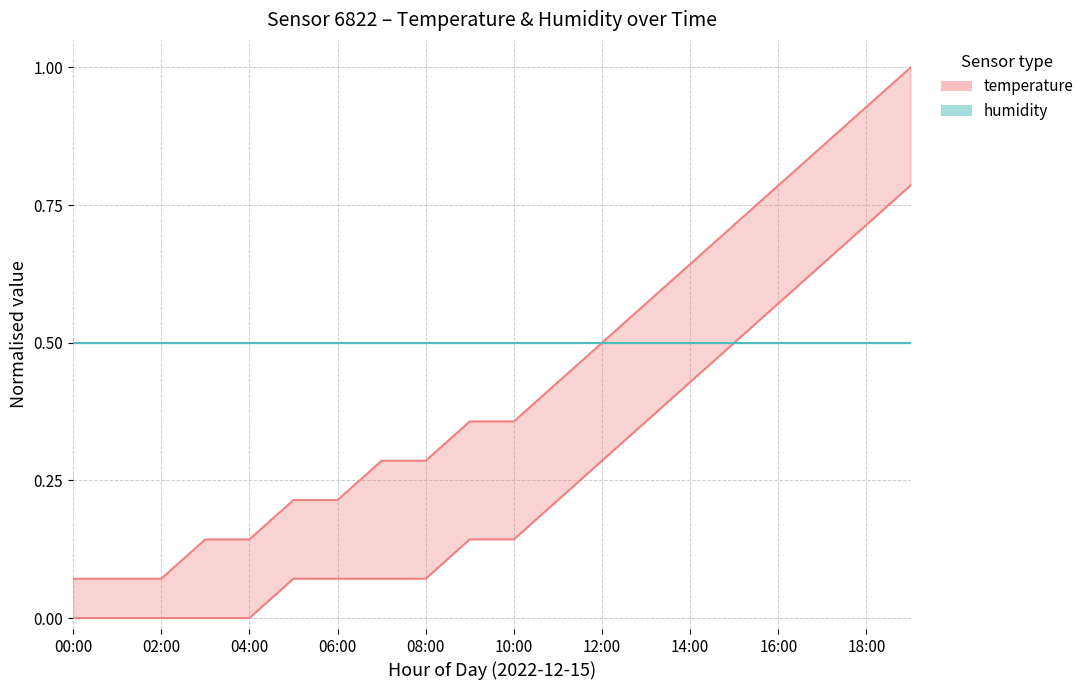

Which series has the largest total across all categories?

humidity